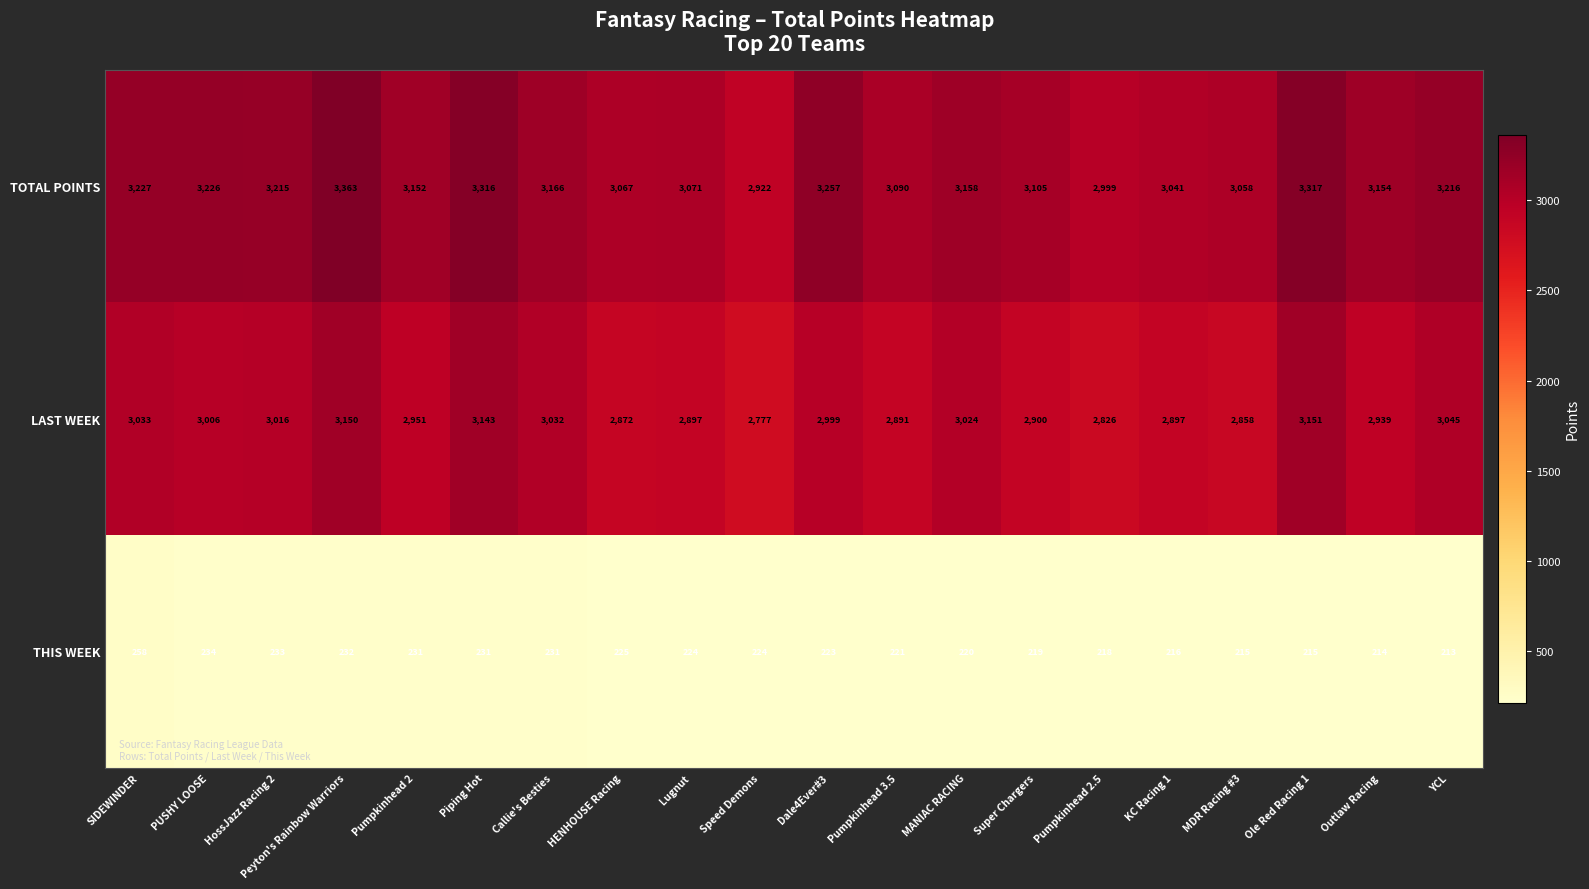

At how many categories does at least one series exceed 473?

20